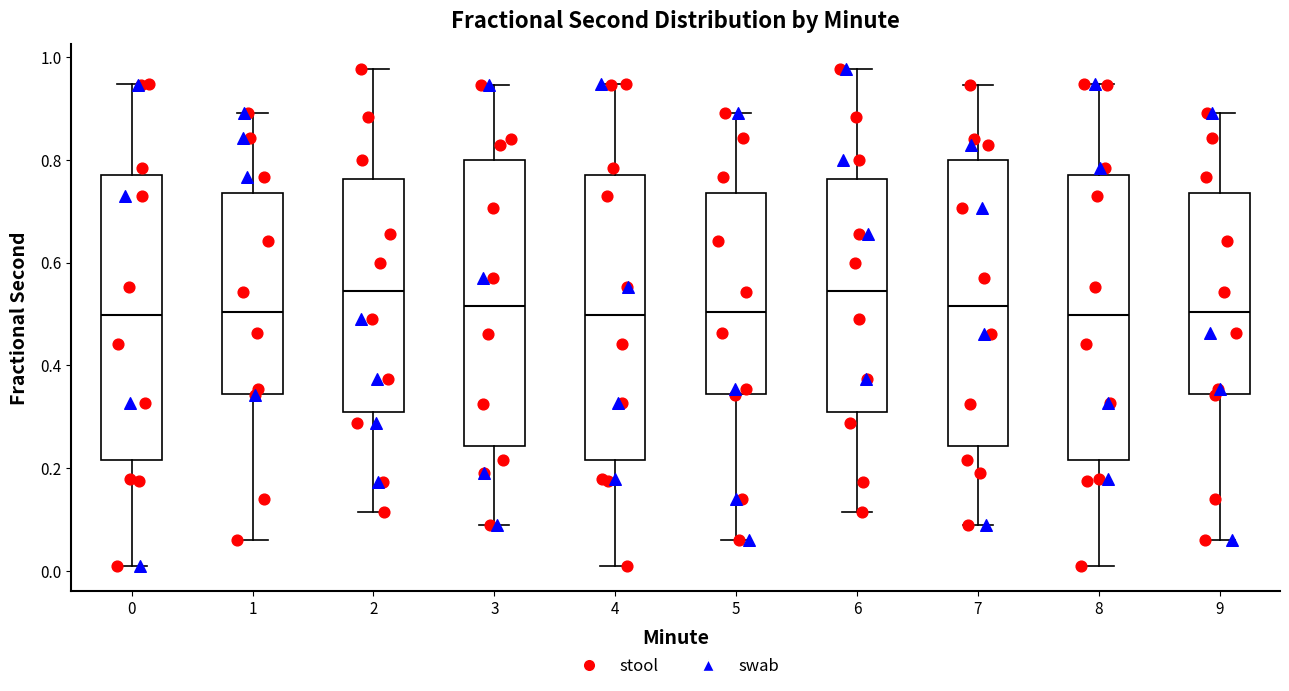

Reading left to right, transcribe this box plot: for each box, give where its median line is, the range the box spans, and where its two whiskers end, as read against the y-axis. The values are not printed on the chart, so give them approximately, as read against the axis.

0: median 0.50, box 0.22 to 0.76, whiskers 0.02 to 0.94
1: median 0.50, box 0.34 to 0.74, whiskers 0.06 to 0.88
2: median 0.54, box 0.30 to 0.76, whiskers 0.12 to 0.98
3: median 0.52, box 0.24 to 0.80, whiskers 0.10 to 0.94
4: median 0.50, box 0.22 to 0.76, whiskers 0.02 to 0.94
5: median 0.50, box 0.34 to 0.74, whiskers 0.06 to 0.88
6: median 0.54, box 0.30 to 0.76, whiskers 0.12 to 0.98
7: median 0.52, box 0.24 to 0.80, whiskers 0.10 to 0.94
8: median 0.50, box 0.22 to 0.76, whiskers 0.02 to 0.94
9: median 0.50, box 0.34 to 0.74, whiskers 0.06 to 0.88